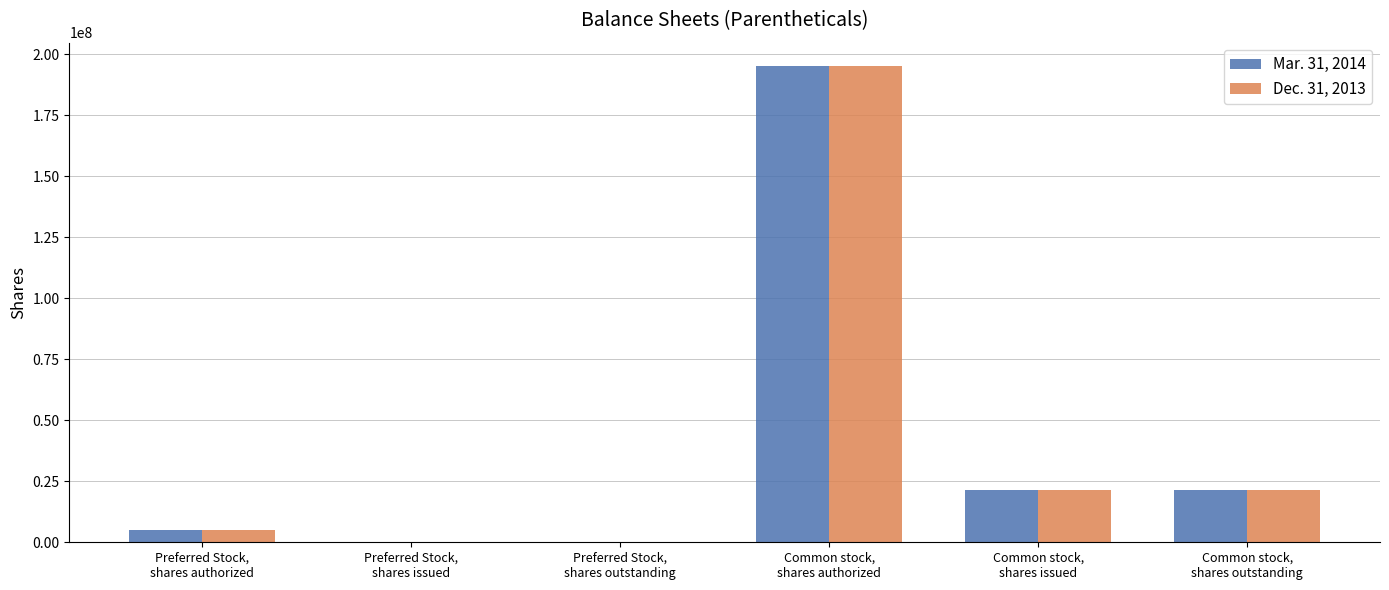

Does the chart contain stacked bars?

No